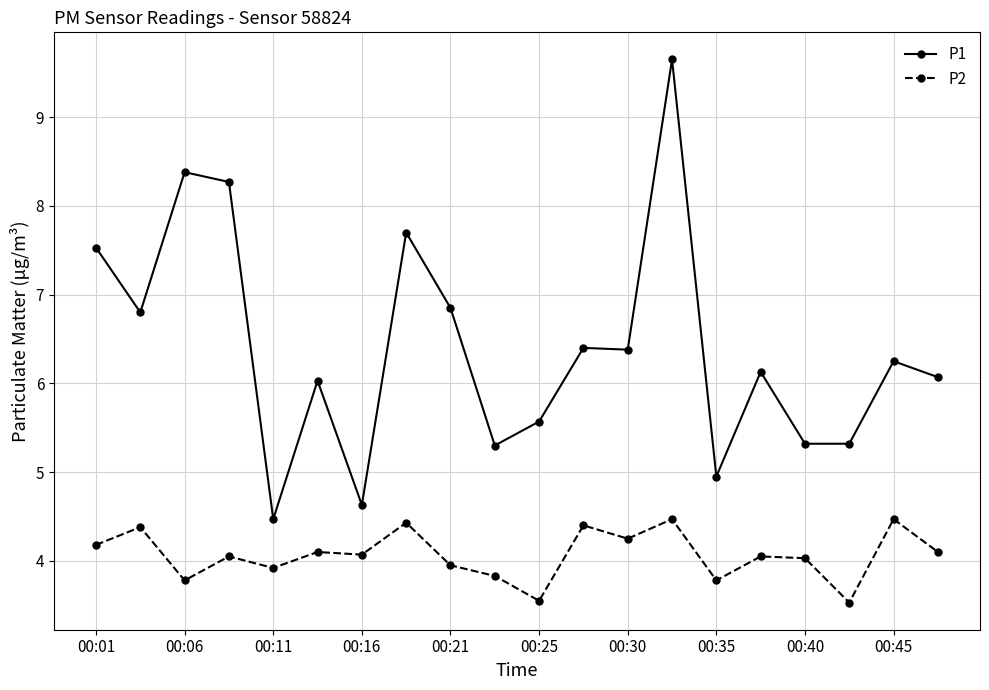

List the series in order of their overall mean, lowest first.

P2, P1